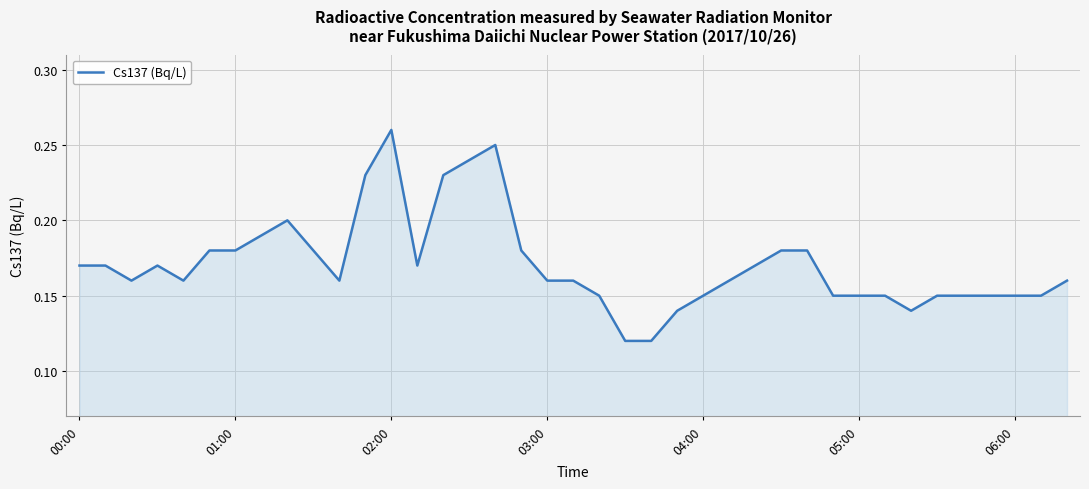

Is it true that the value at 04:00 is 0.2?

False